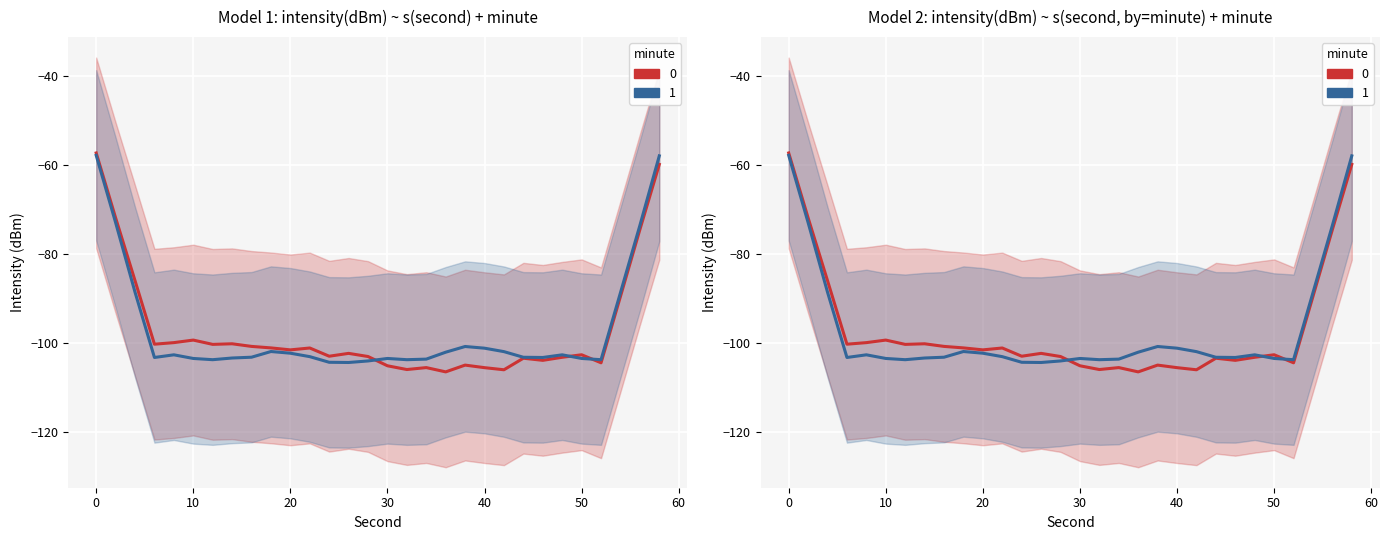

How many interior local peaks does the minute 0 series have?

8